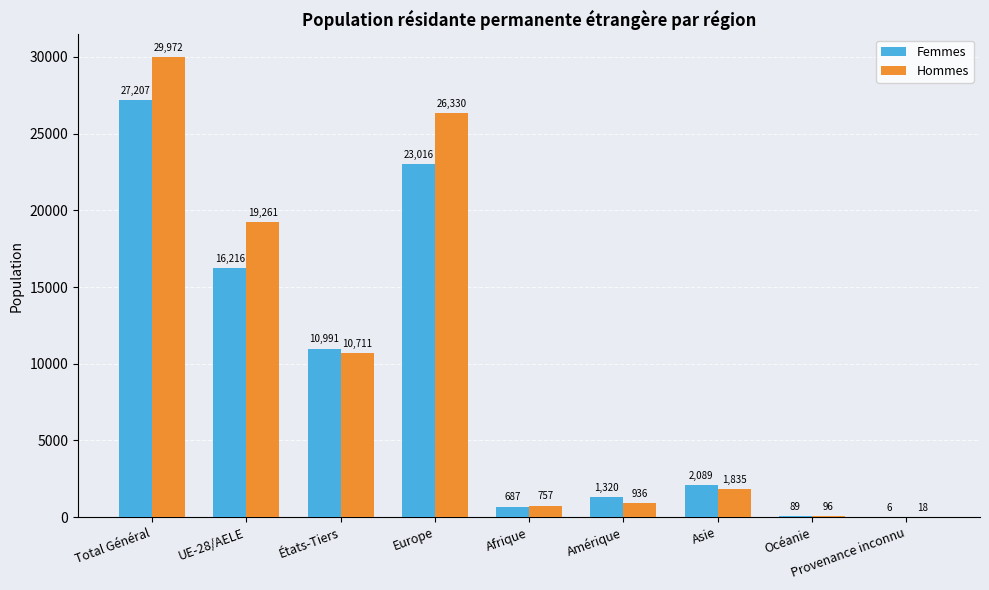

How many data points does each series have?

9